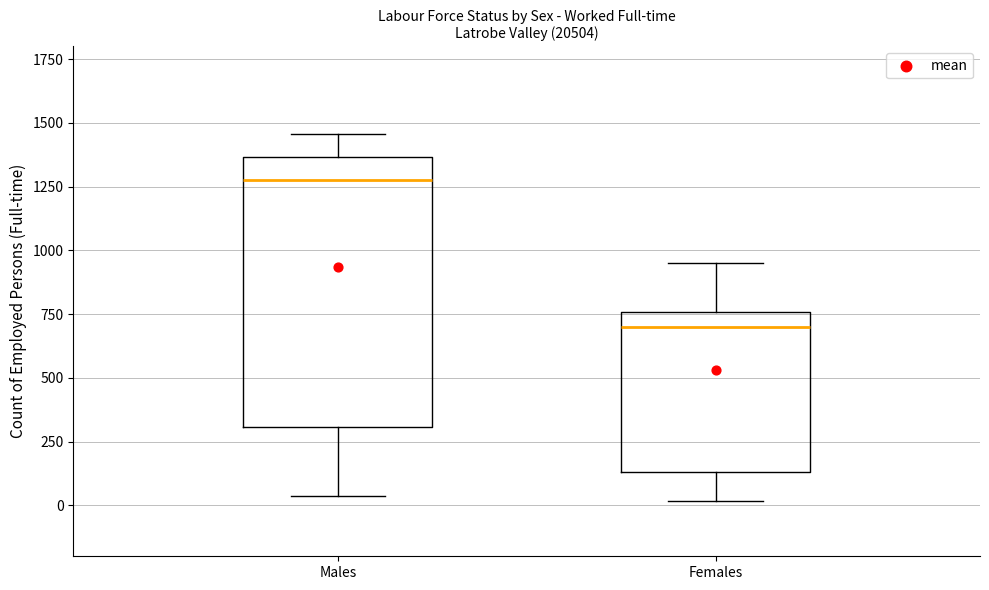

Reading left to right, transcribe this box plot: for each box, give where its median line is, the range the box spans, and where its two whiskers end, as read against the y-axis. The values are not printed on the chart, so give them approximately, as read against the axis.

Males: median 1300, box 300 to 1350, whiskers 50 to 1450
Females: median 700, box 150 to 750, whiskers 0 to 950